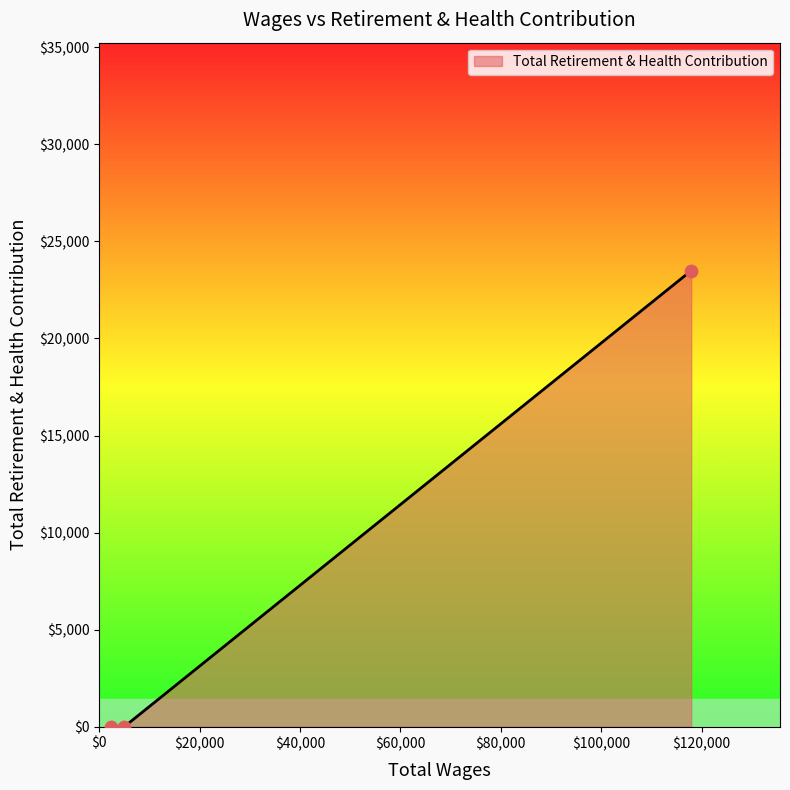

What is the greatest value displayed?

23494